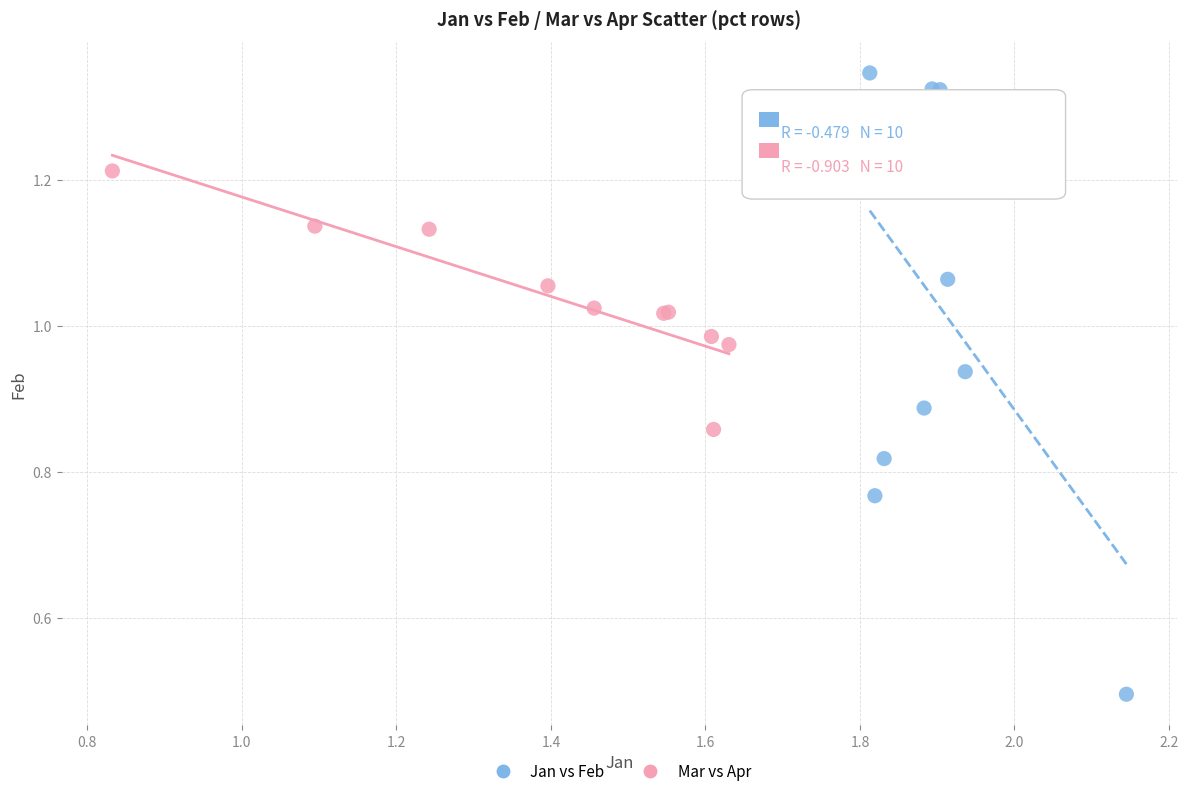

Which series has the widest spread of Y values?

Jan vs Feb